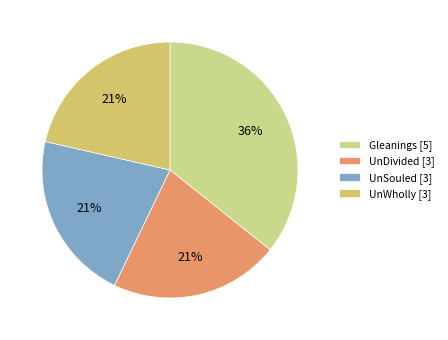

What is the ratio of the value at UnDivided [3] to the value at Gleanings [5]?

0.6